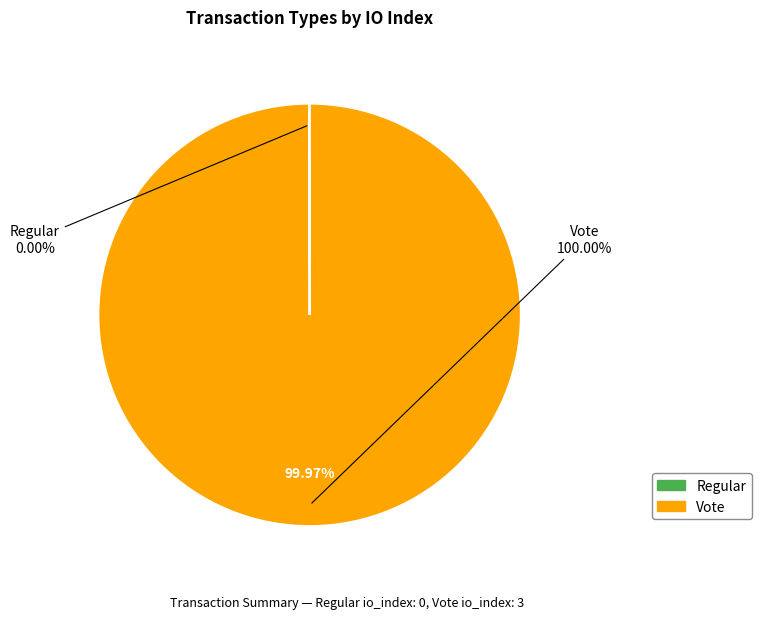

To the nearest percent, what is the combined percentage of Regular and Vote?

100%